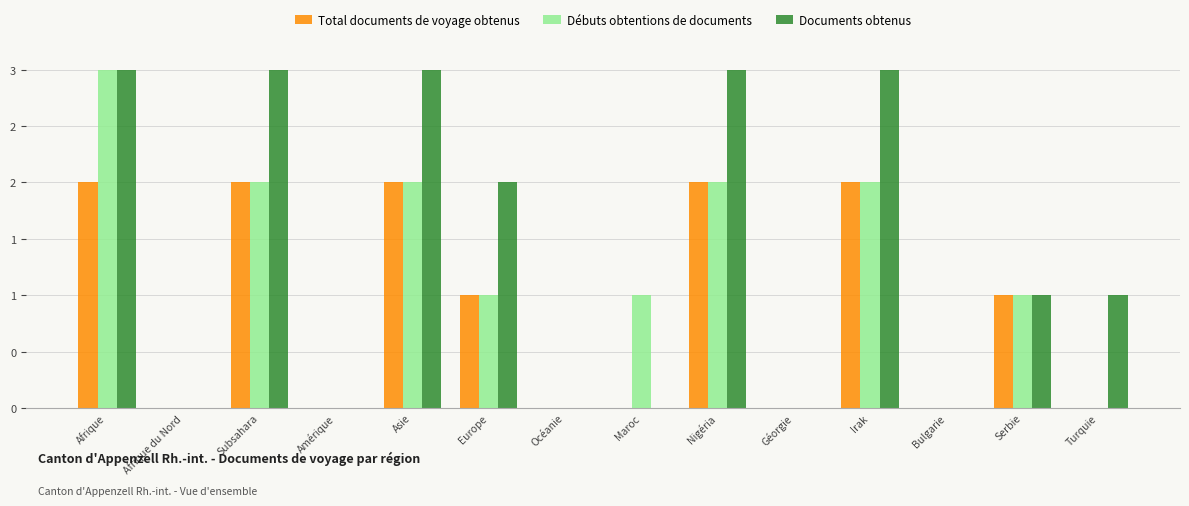

Reading left to right, extract all data points from this chart.

Total documents de voyage obtenus: 2	0	2	0	2	1	0	0	2	0	2	0	1	0
Débuts obtentions de documents: 3	0	2	0	2	1	0	1	2	0	2	0	1	0
Documents obtenus: 3	0	3	0	3	2	0	0	3	0	3	0	1	1